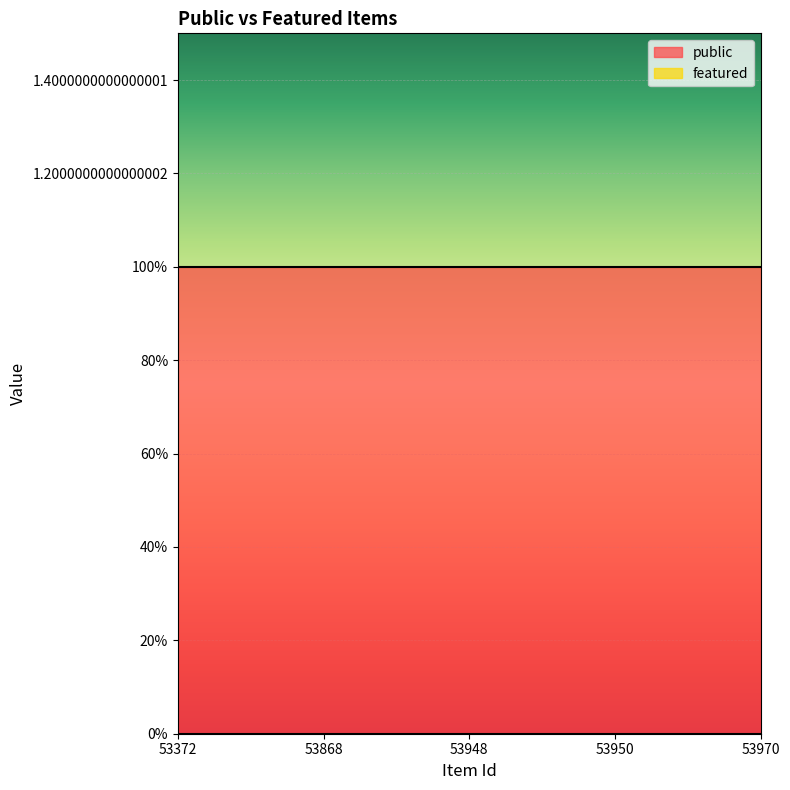

What is the average value of the public series?

1